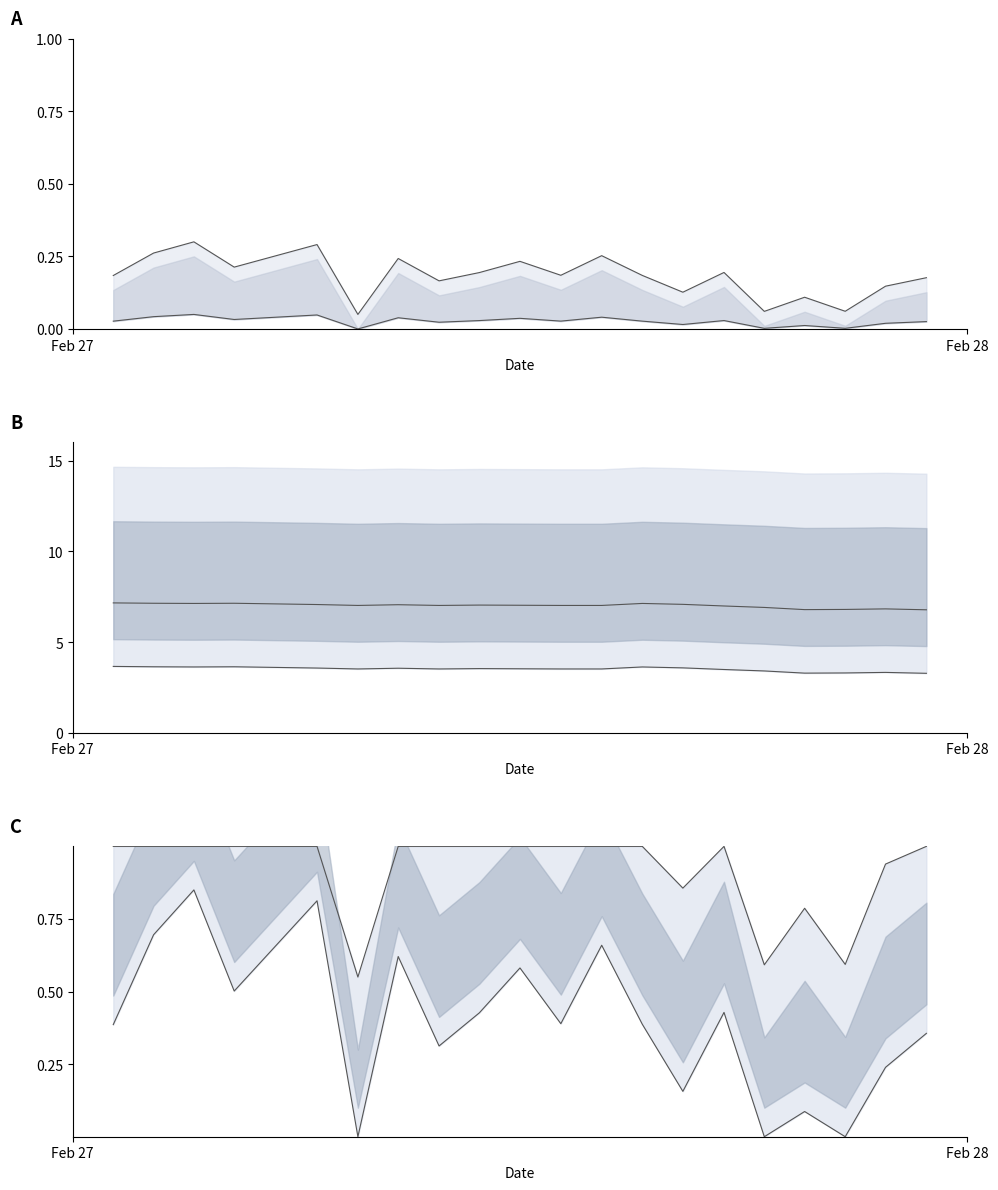

What is the sum of all pressure norm upper values?

18.3